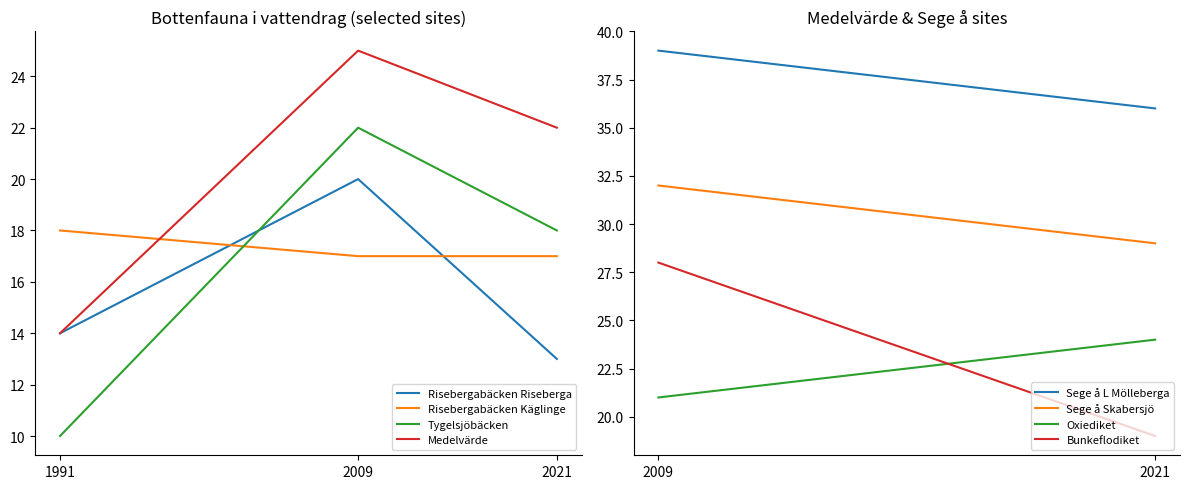

Count the Risebergabäcken Riseberga values in the range 13 to 20.

3